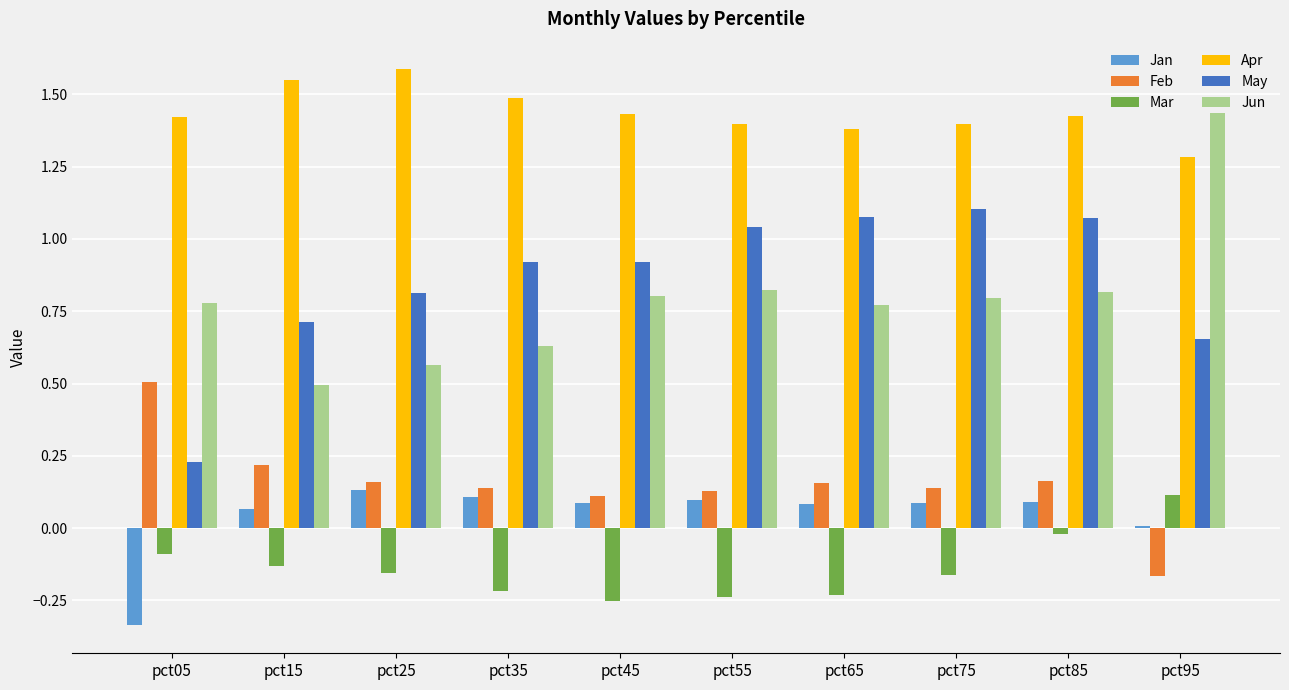

What is the sum of all Jan values?

0.4